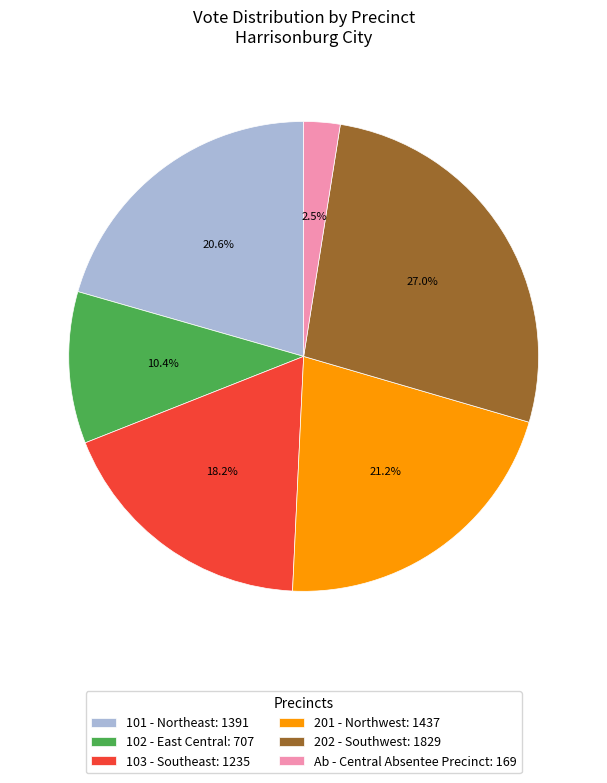

What percentage is NOT represented by 201 - Northwest: 1437?

78.8%